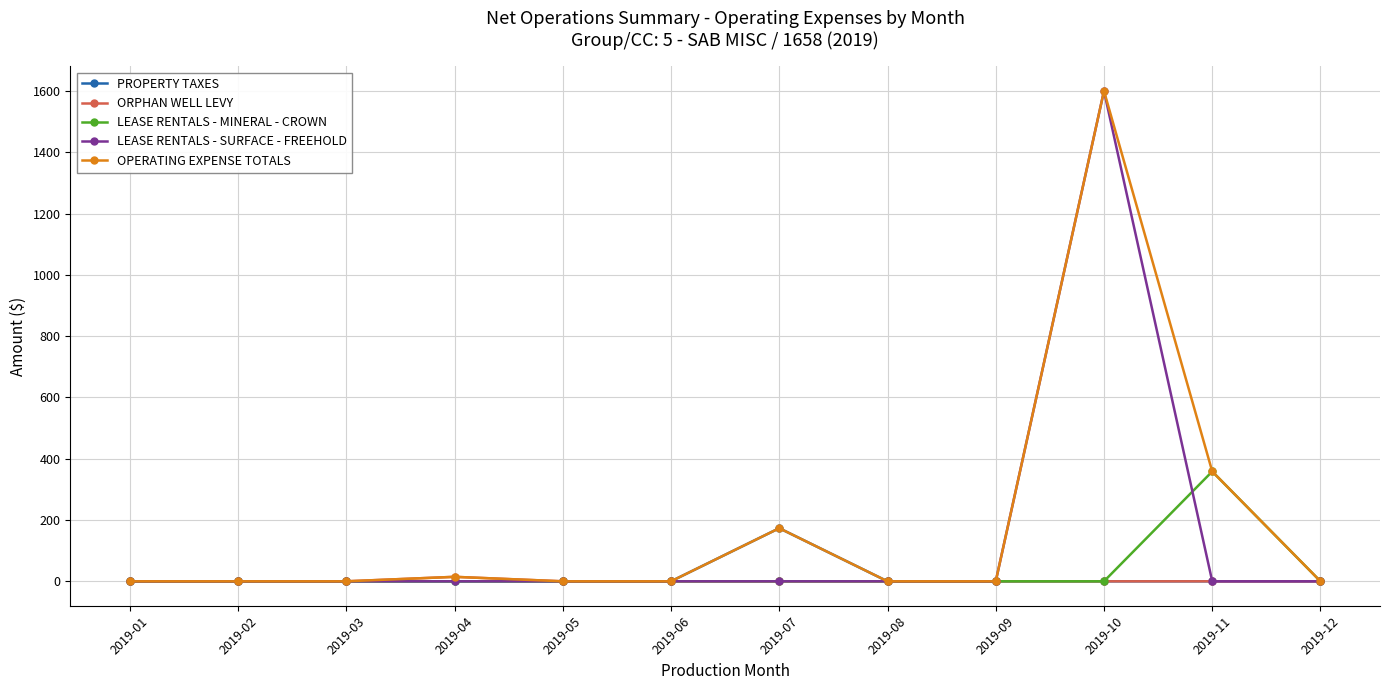

What is the average value of the OPERATING EXPENSE TOTALS series?

178.9